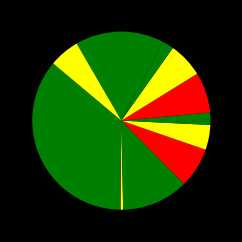

Count the number of slices in the pie.

12